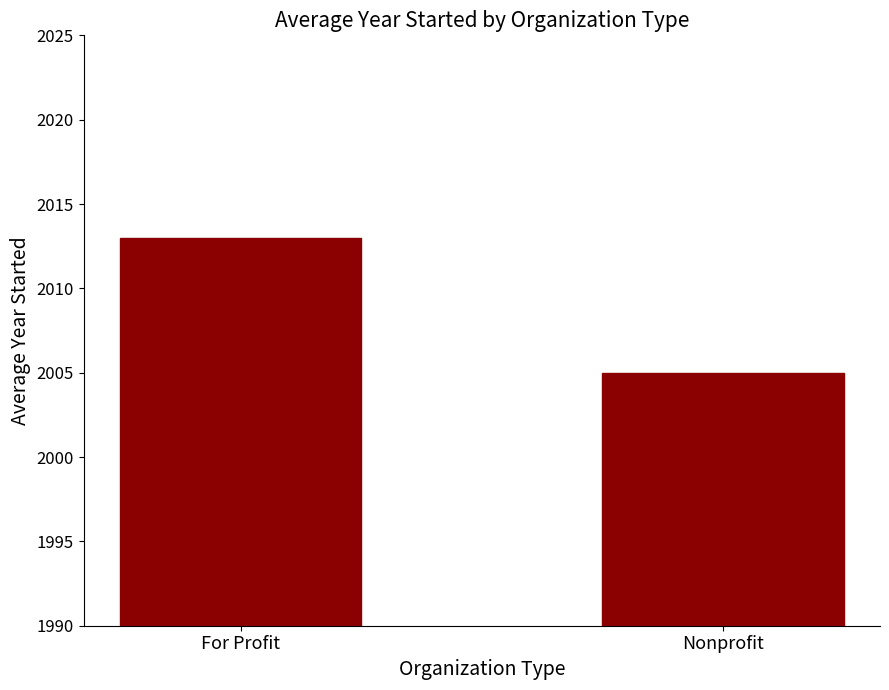

What is the maximum value shown in the chart?

2013